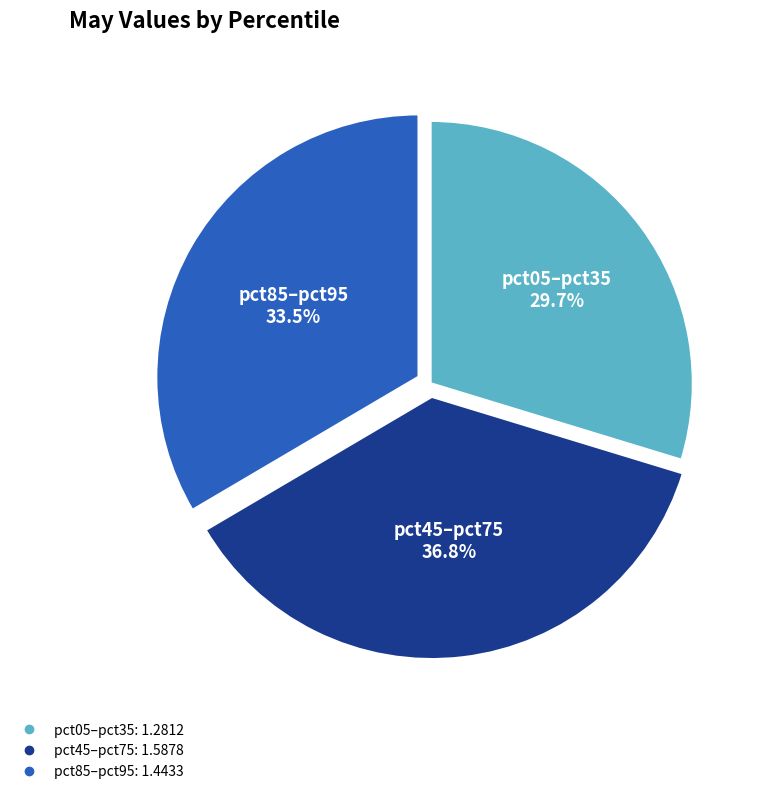

Is there a majority slice in this chart?

No